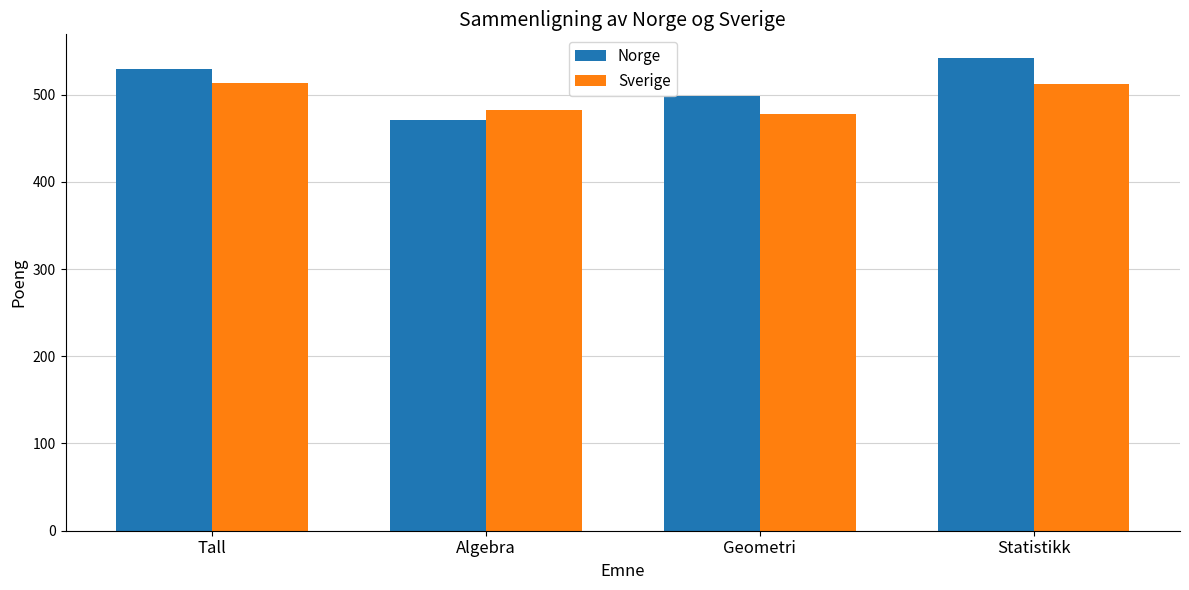

What is the total value across all series at Algebra?

953